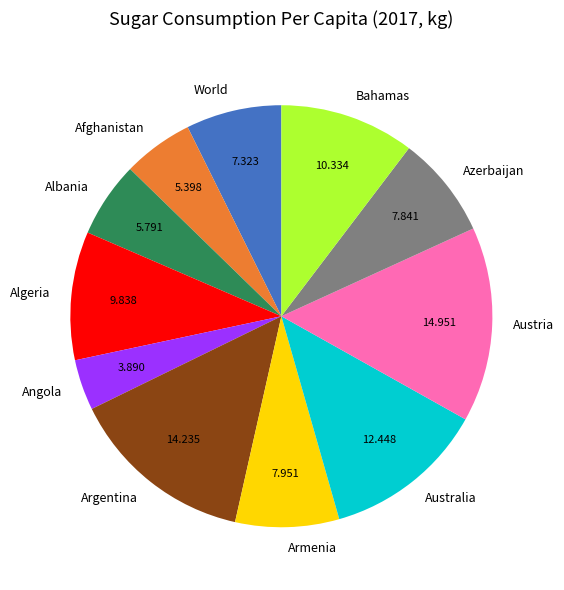

Between Australia and Albania, which is larger?

Australia